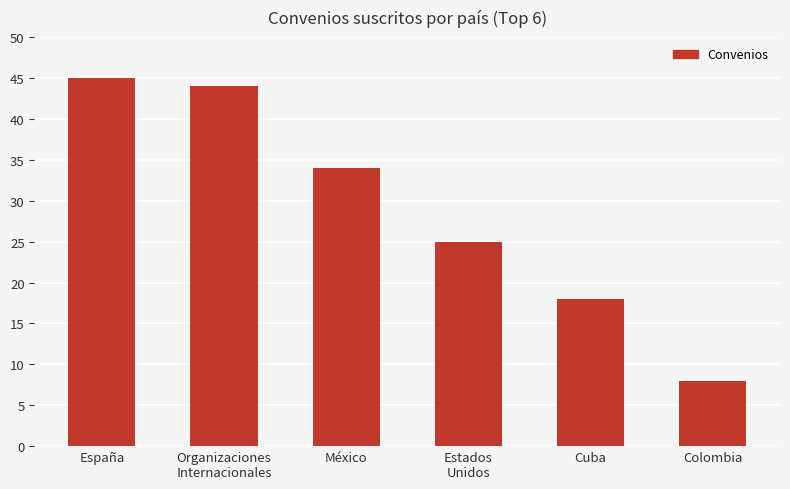

Approximately how many times larger is the value at México compared to España?

0.8